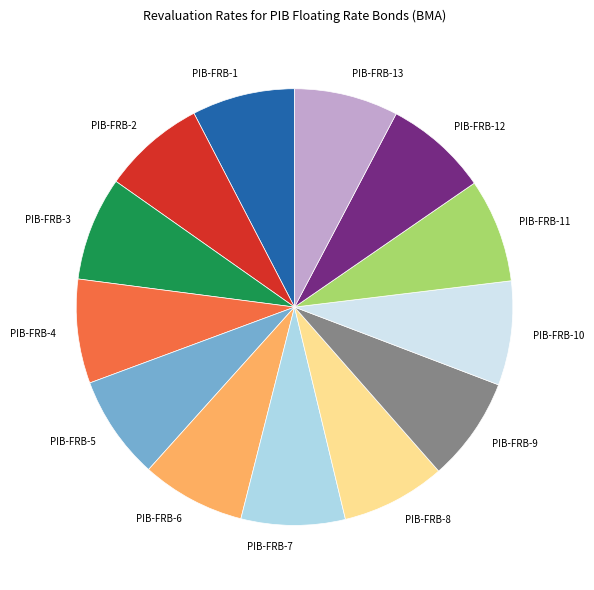

Is the sum of PIB-FRB-1 and PIB-FRB-4 greater than half?

No